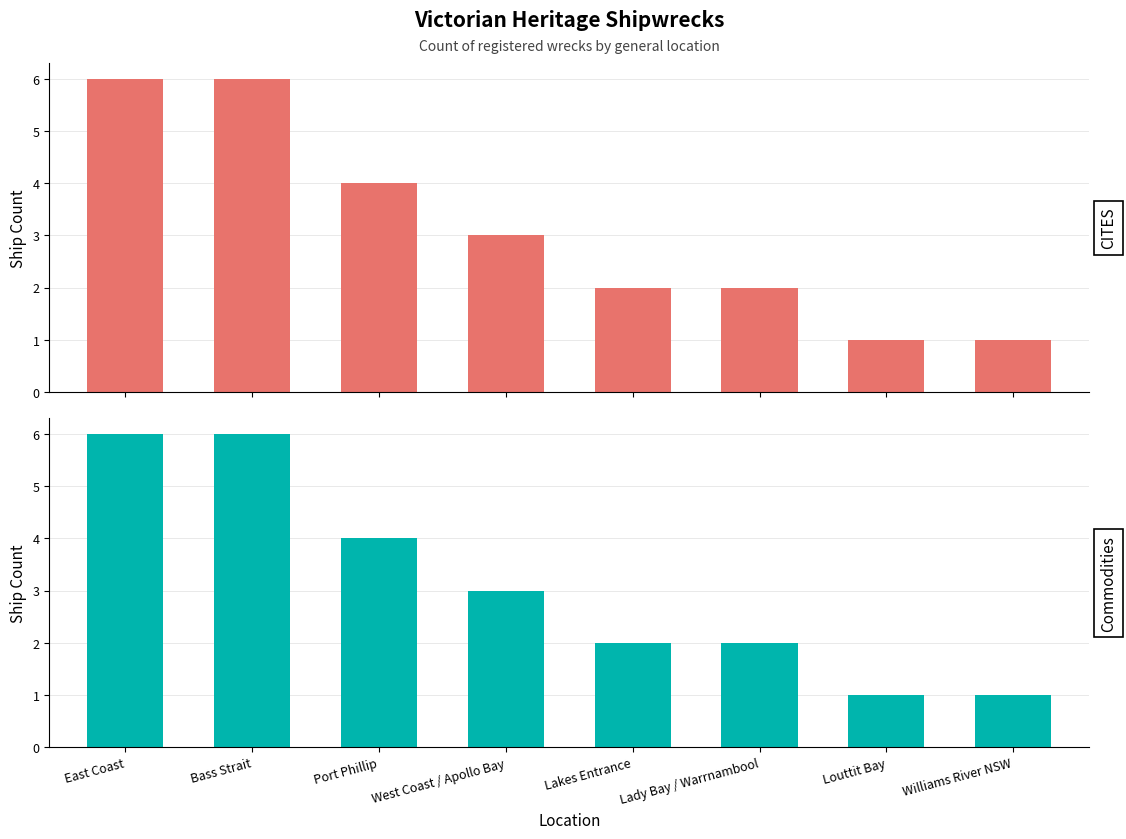

At which label does CITES first exceed 3?

East Coast